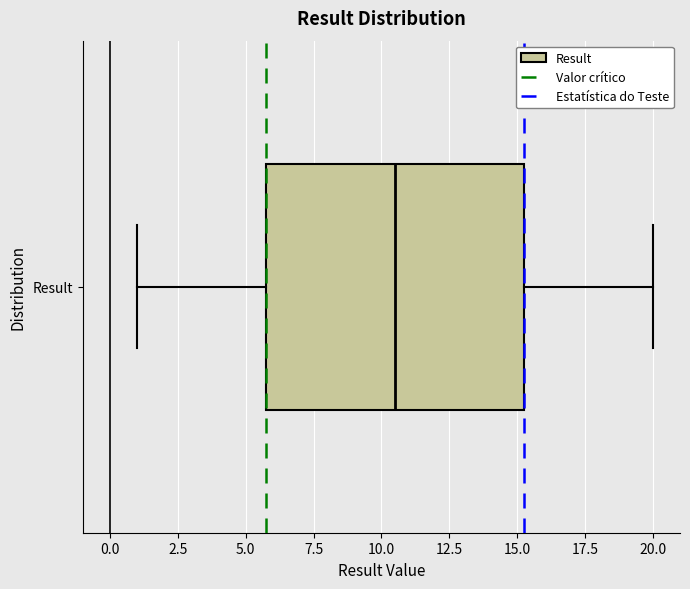

Transcribe this box plot: give where the median line is, the range the box spans, and where the two whiskers end, as read against the x-axis. The values are not printed on the chart, so give them approximately, as read against the axis.

median 10.5, box 6.0 to 15.5, whiskers 1.0 to 20.0